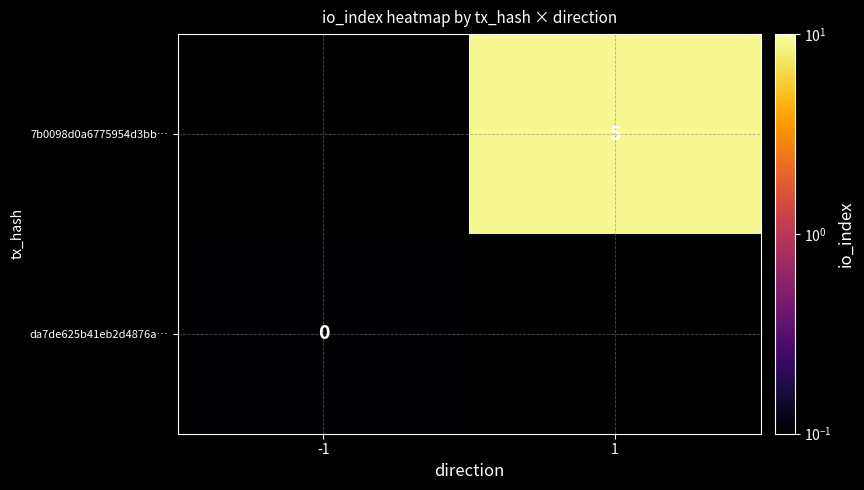

True or false: 7b0098d0a6775954d3bb… has a value of 6.9 at 1.

False